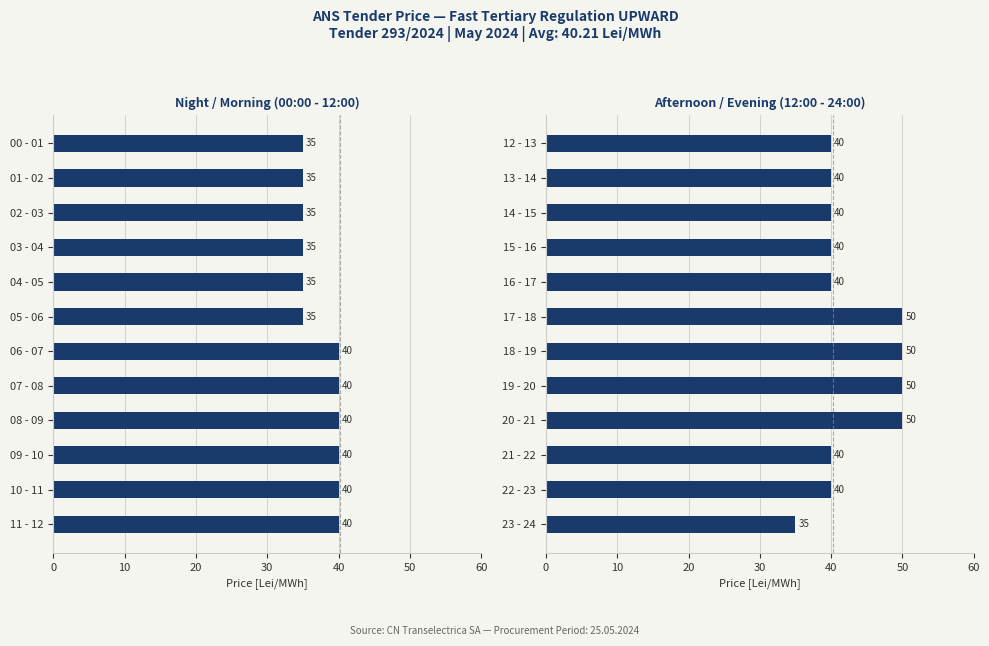

Which series has the widest spread of values?

Afternoon / Evening (12:00 - 24:00)